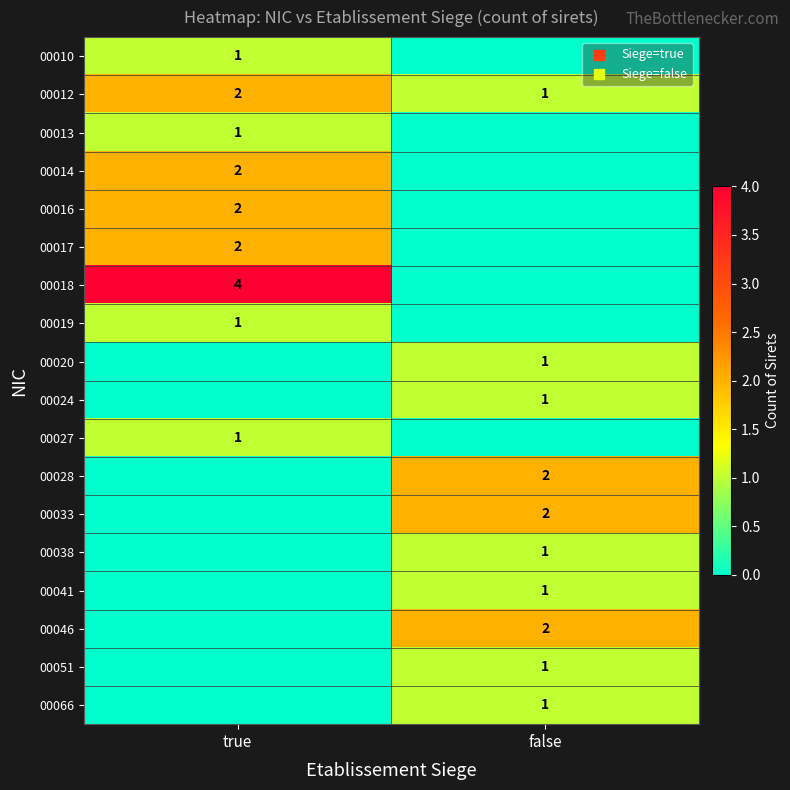

How many series are shown in this chart?

18